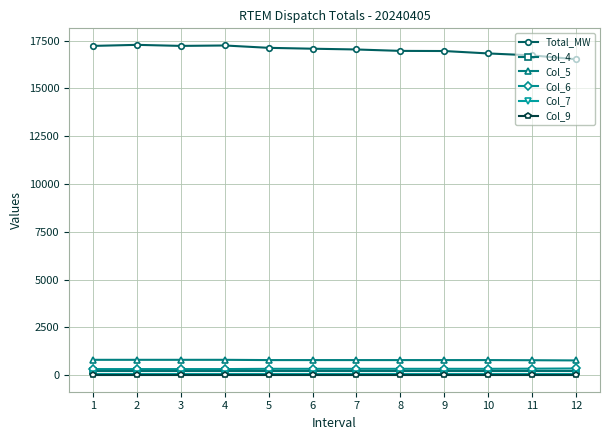

True or false: Col_5 and Col_7 intersect in this chart.

False